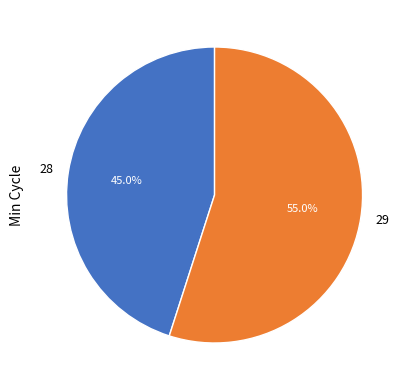

Rank the categories by value from lowest to highest.

28, 29